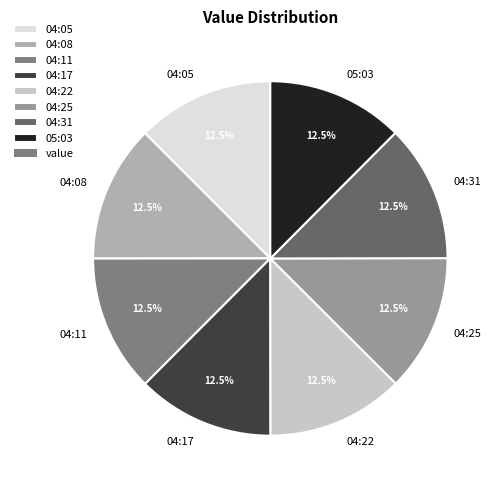

How many segments does this pie chart have?

8